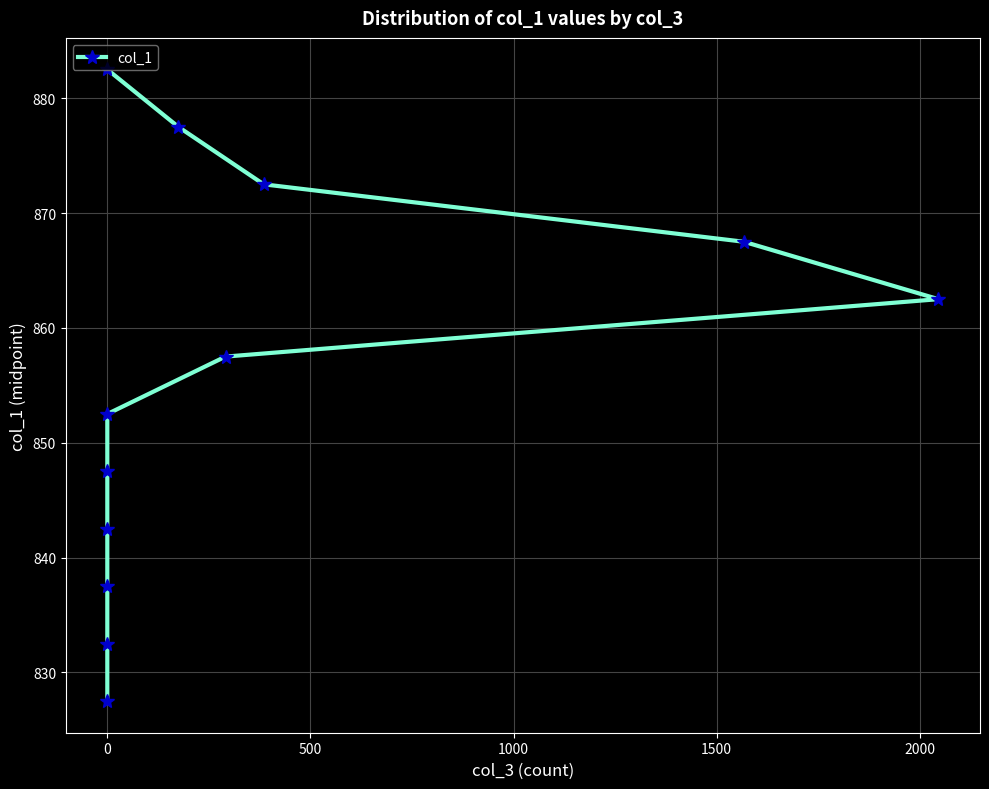

What is the difference between the maximum and minimum values?

55.0